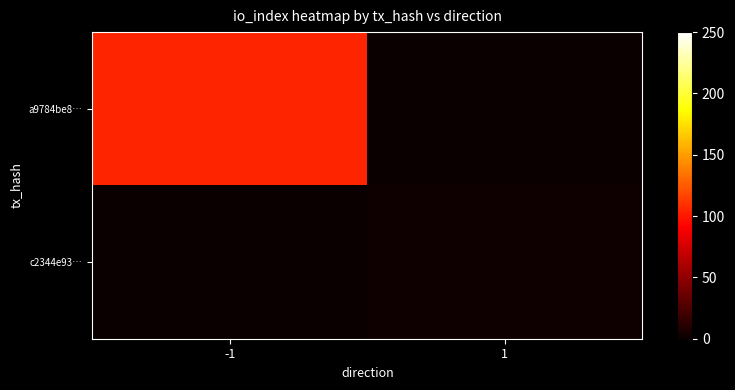

Which series has the largest total across all categories?

a9784be8…